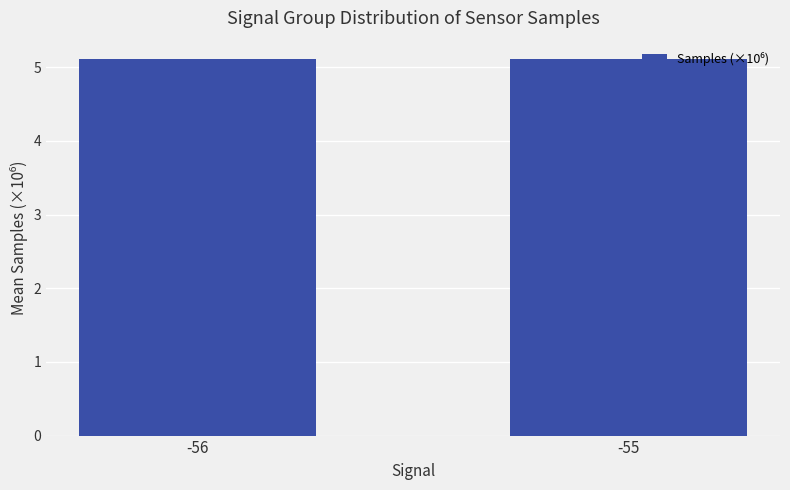

What is the maximum value shown in the chart?

5.1